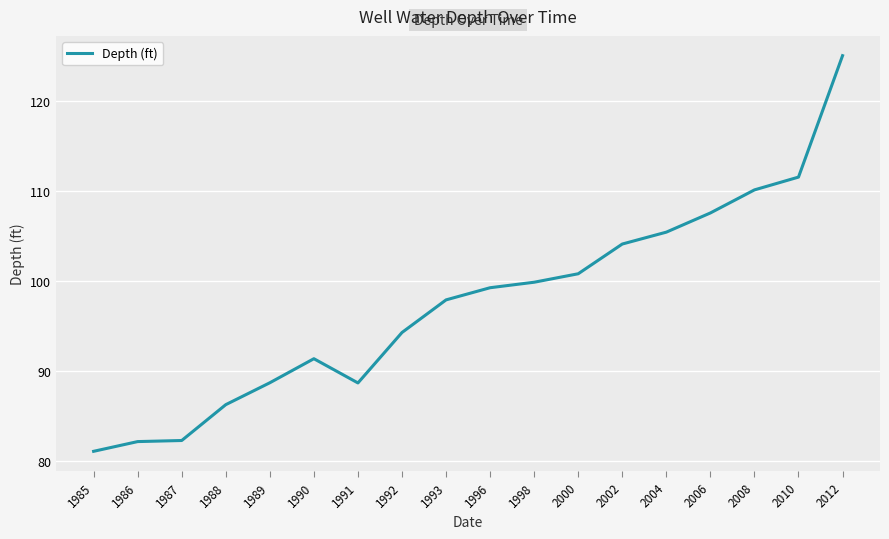

True or false: the data shows 107.5 at 2006.

True